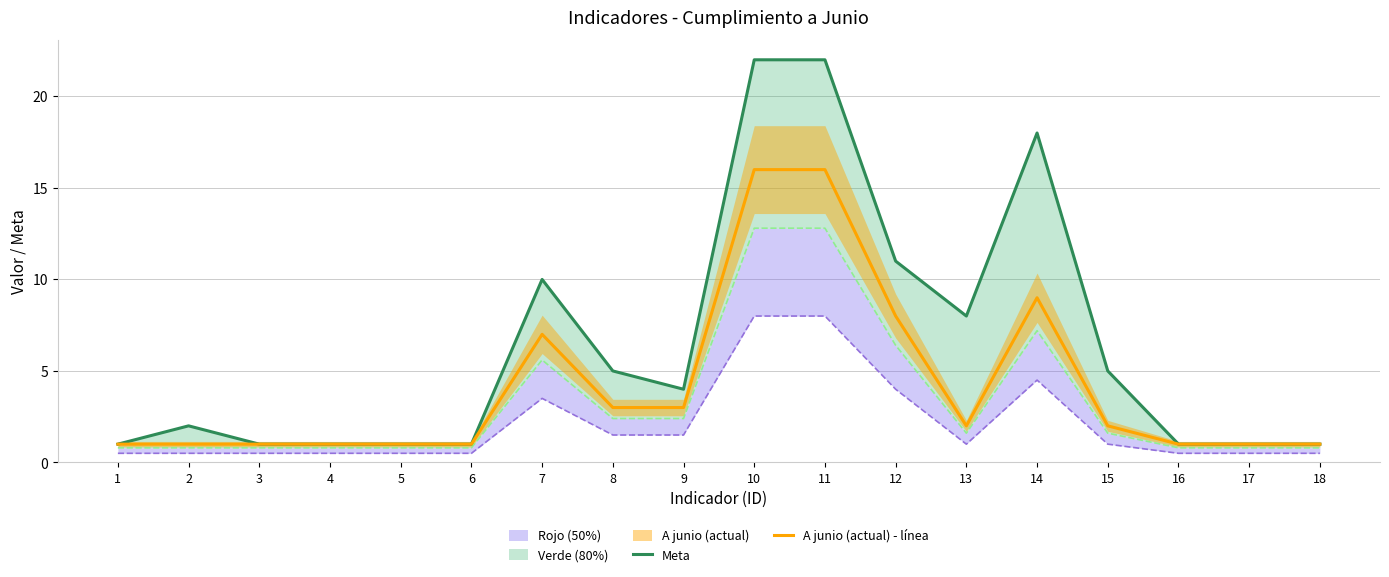

Rank the series at 18 from lowest to highest value.

Rojo (50%), Verde (80%), Meta, A junio (actual) - línea